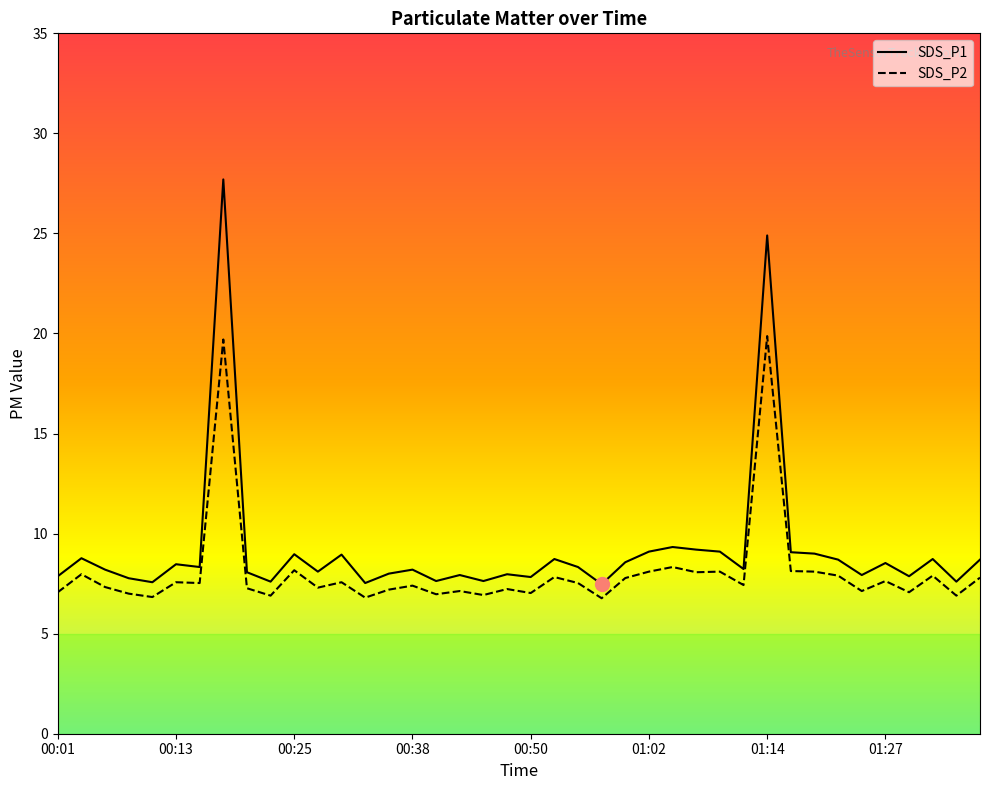

What is the sum of all SDS_P2 values?

323.3